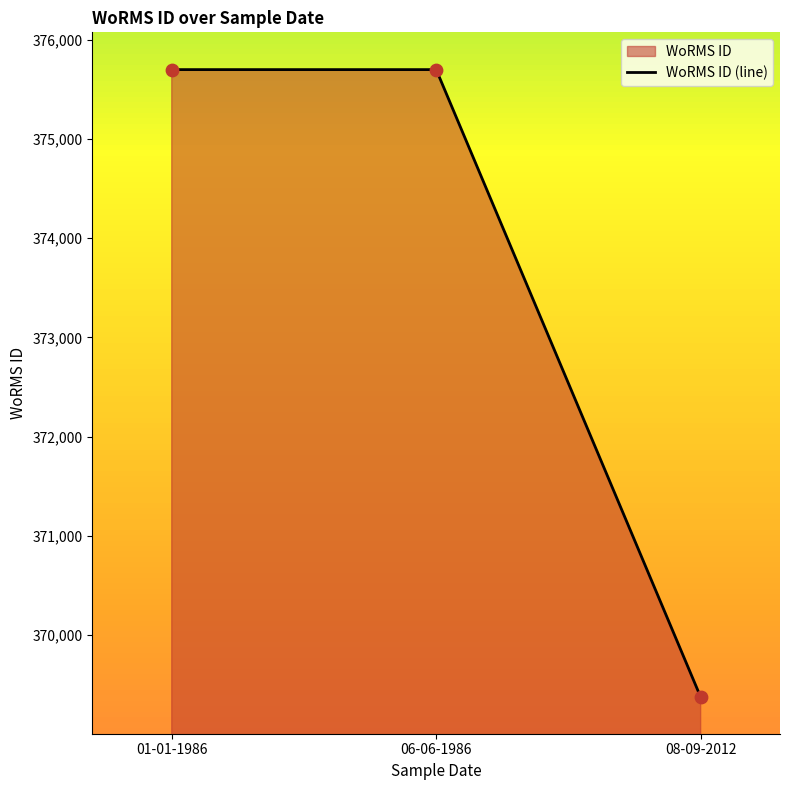

Between 06-06-1986 and 01-01-1986, which is larger?

06-06-1986